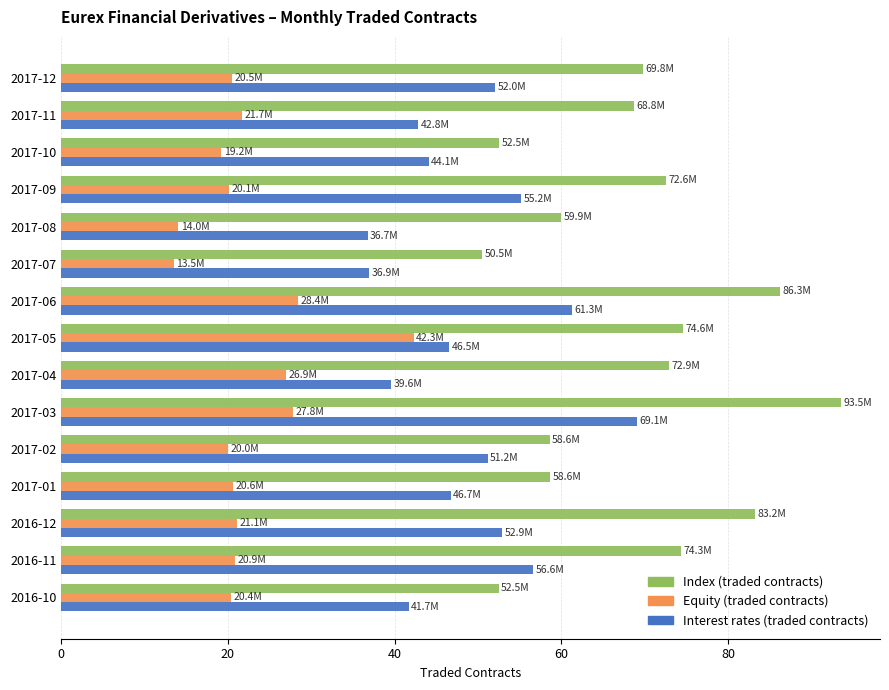

What is the difference between the highest and lowest values at 2017-09?

52.5